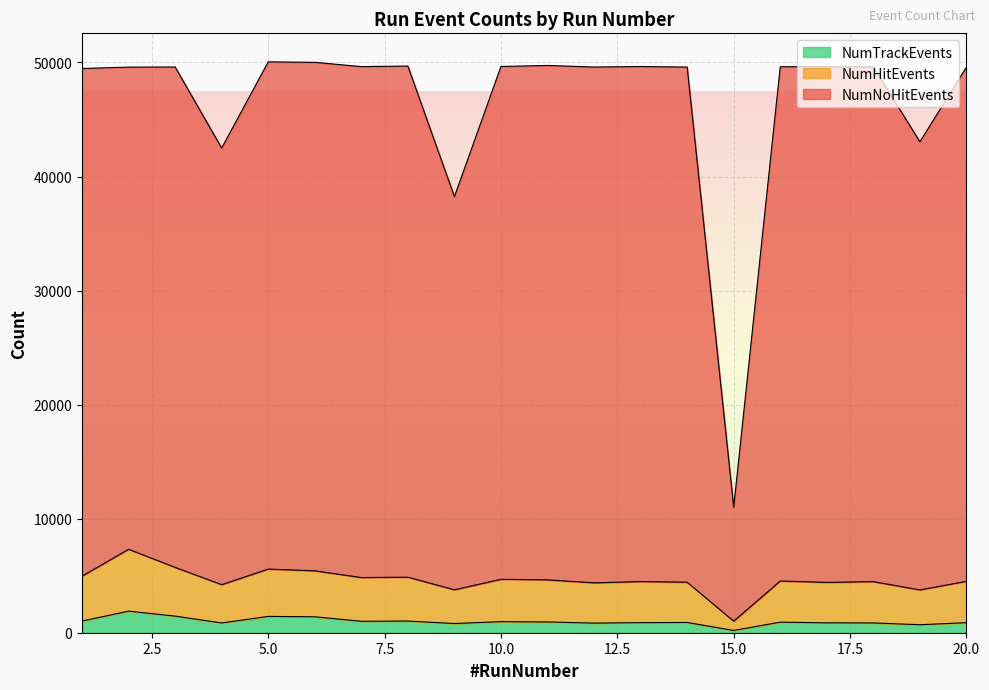

What is the difference between the maximum and minimum values in the NumTrackEvents series?

1691